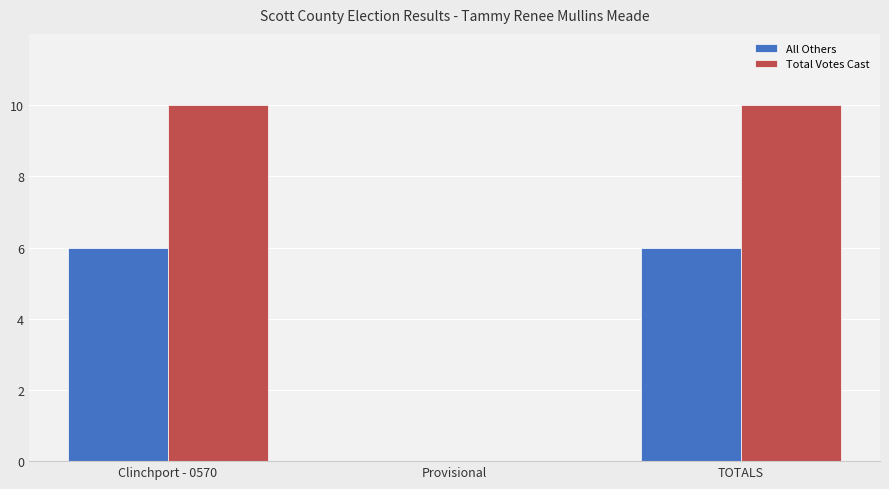

How many data points does each series have?

3